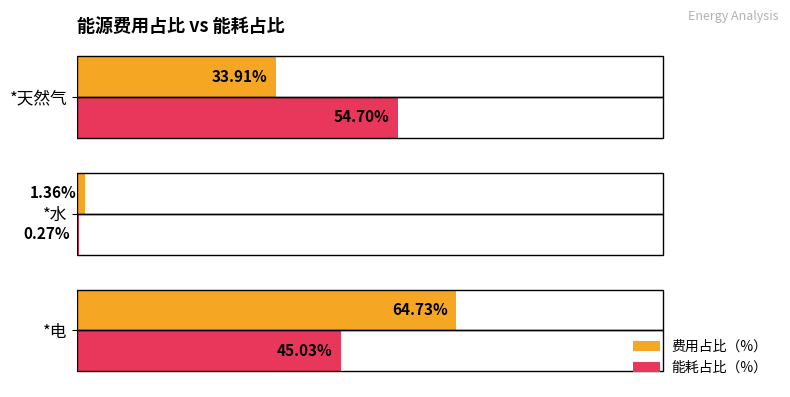

Which label corresponds to the largest value in the chart?

*电